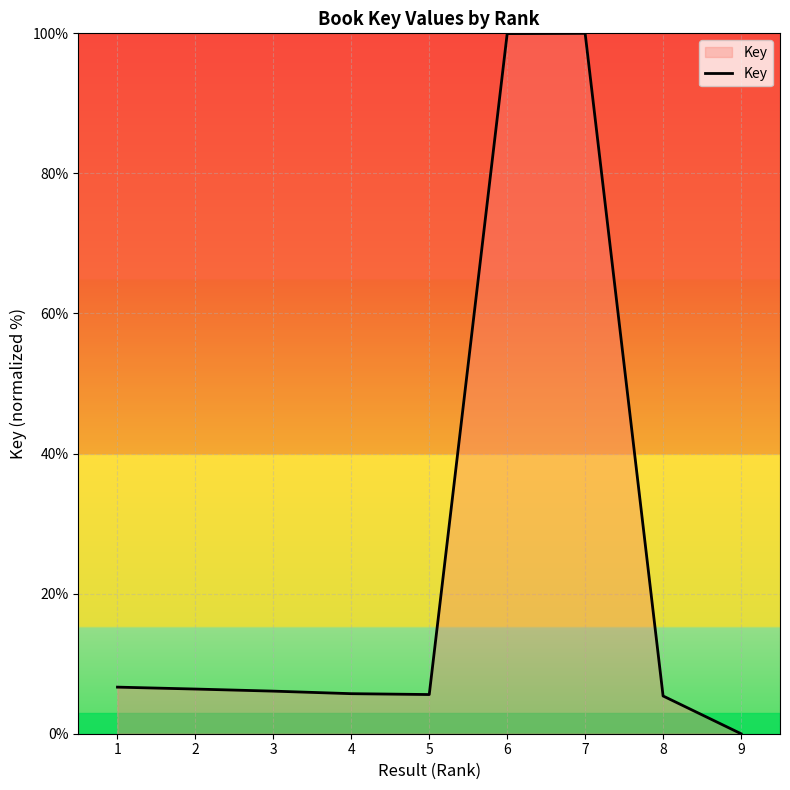

Which has a higher value, 7 or 1?

7